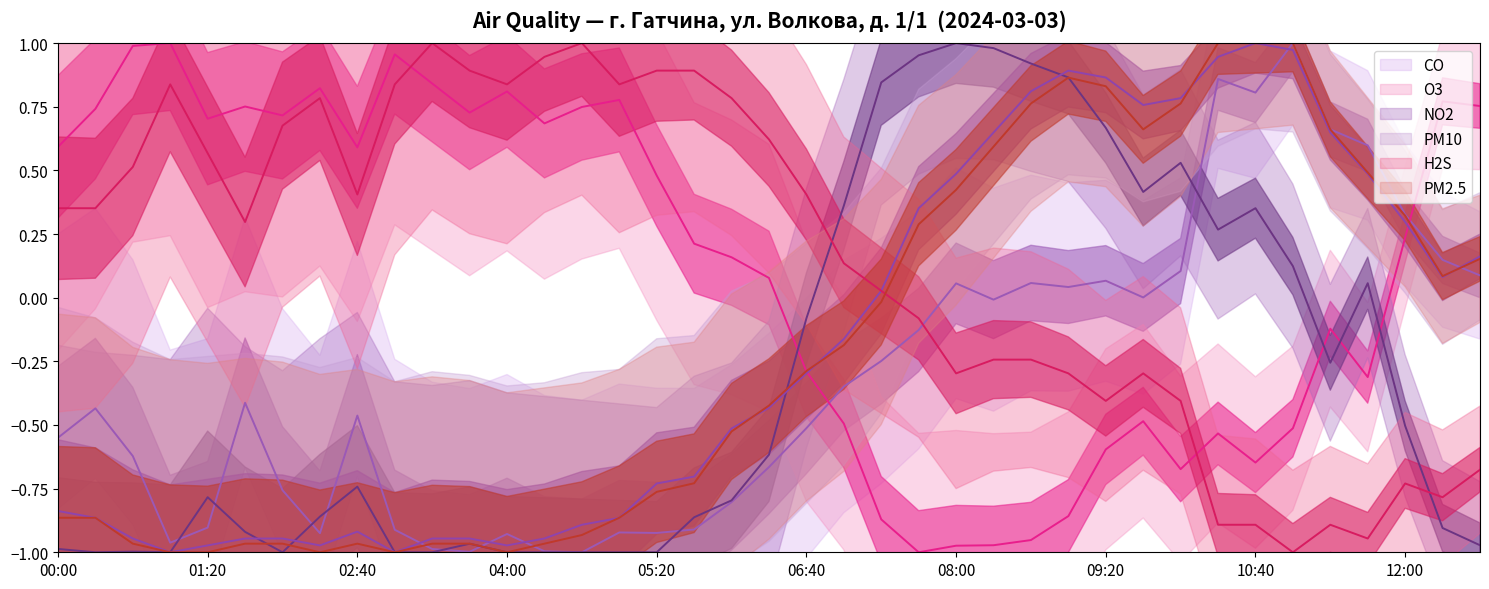

Which has a higher value, 05:00 or 10:40?

10:40